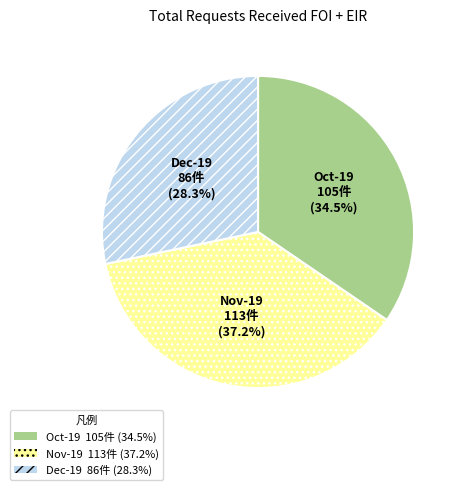

Is there any slice that represents more than half of the pie?

No